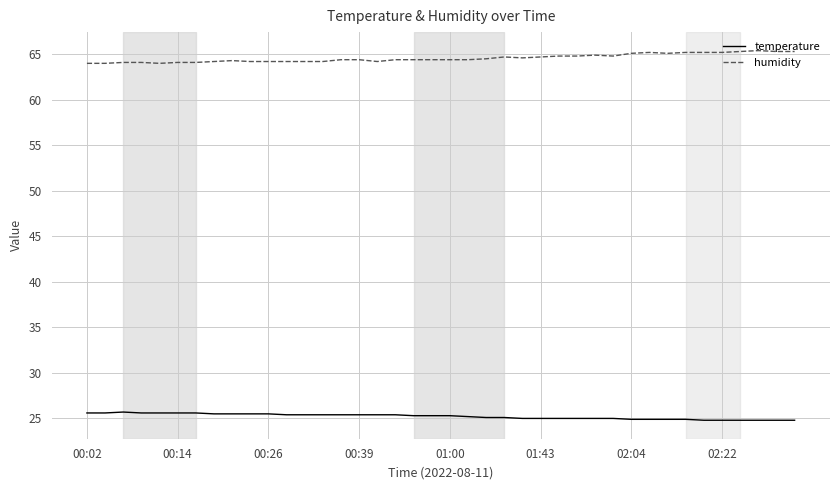

True or false: temperature and humidity intersect in this chart.

False